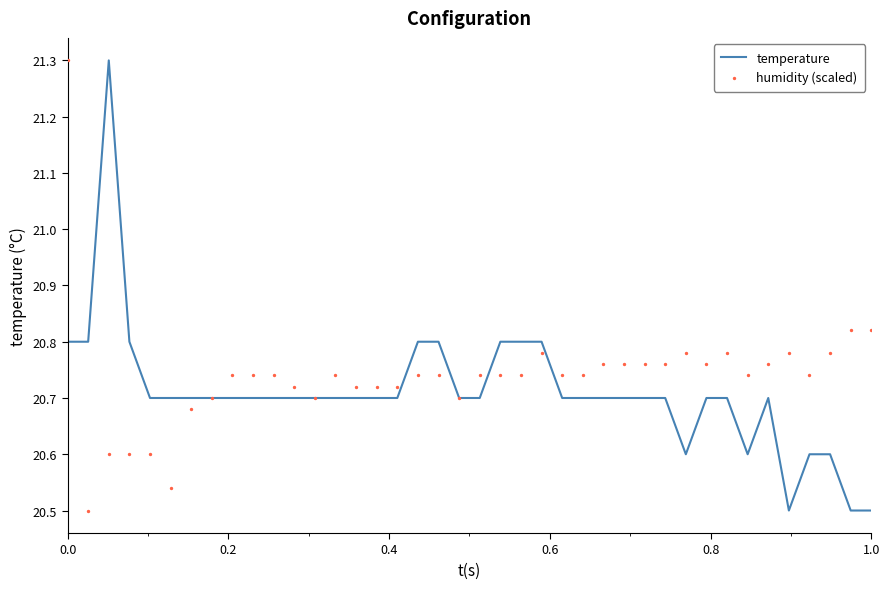

Which series reaches the maximum Y coordinate?

temperature